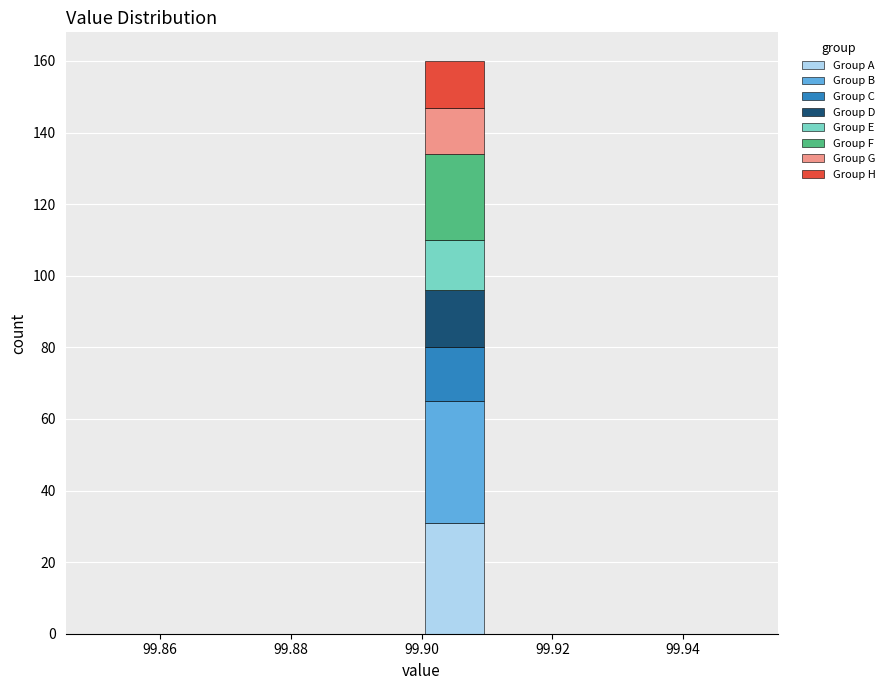

Reading left to right, list every stacked bar in this chart as the range it spans on the x-axis followed by its total height. The values are not printed on the chart, so give them approximately, as read against the axis.

99.85 to 99.86: 0
99.86 to 99.87: 0
99.87 to 99.88: 0
99.88 to 99.89: 0
99.89 to 99.90: 0
99.90 to 99.91: 160
99.91 to 99.92: 0
99.92 to 99.93: 0
99.93 to 99.94: 0
99.94 to 99.95: 0